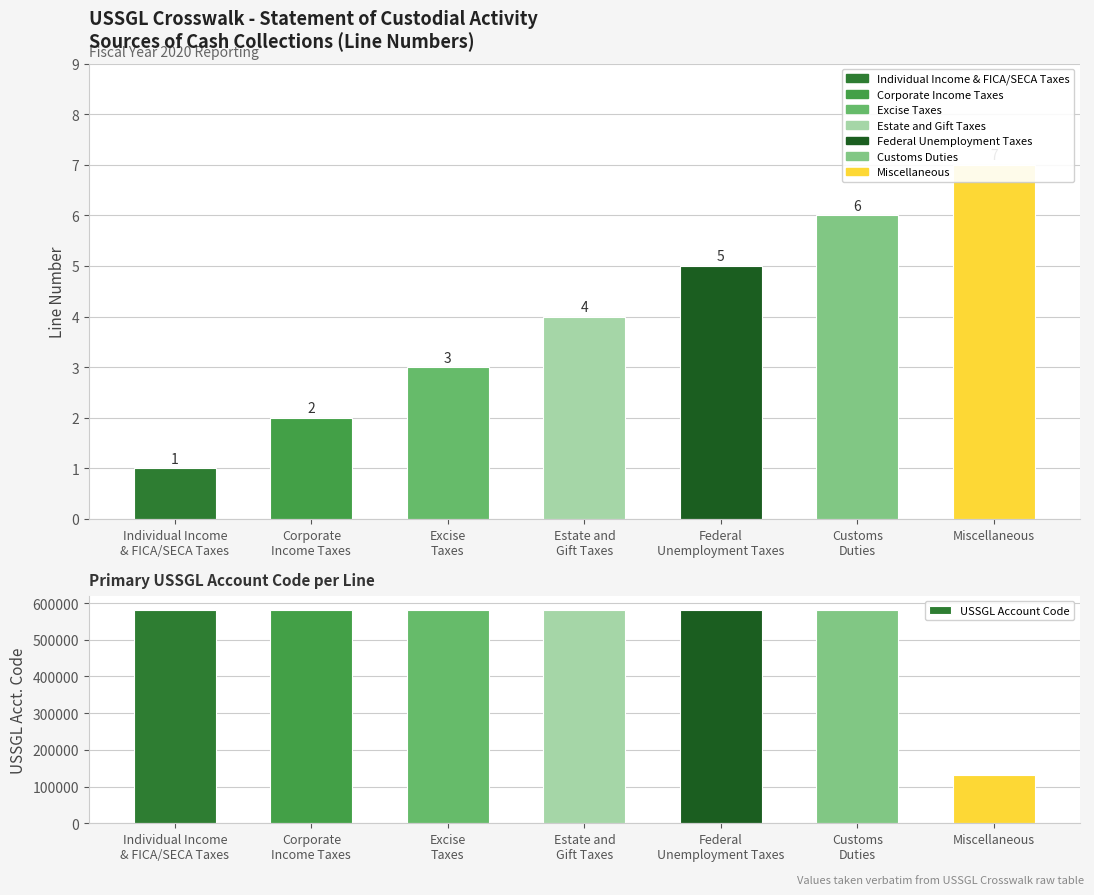

What is the label of the 4th bar from the right?

Estate and
Gift Taxes